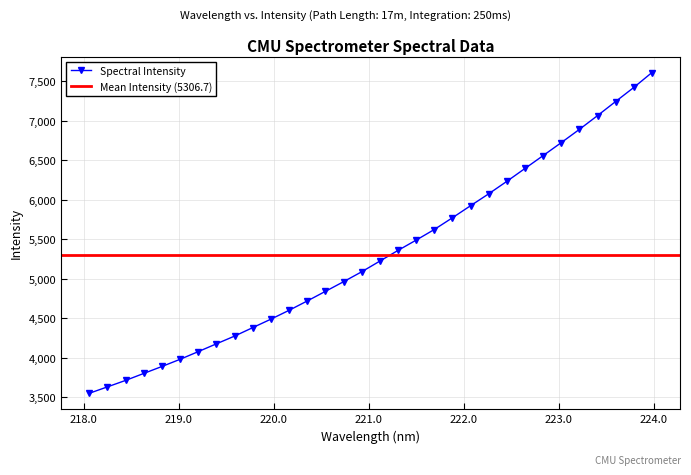

What is the difference between the maximum and minimum values?

4055.8